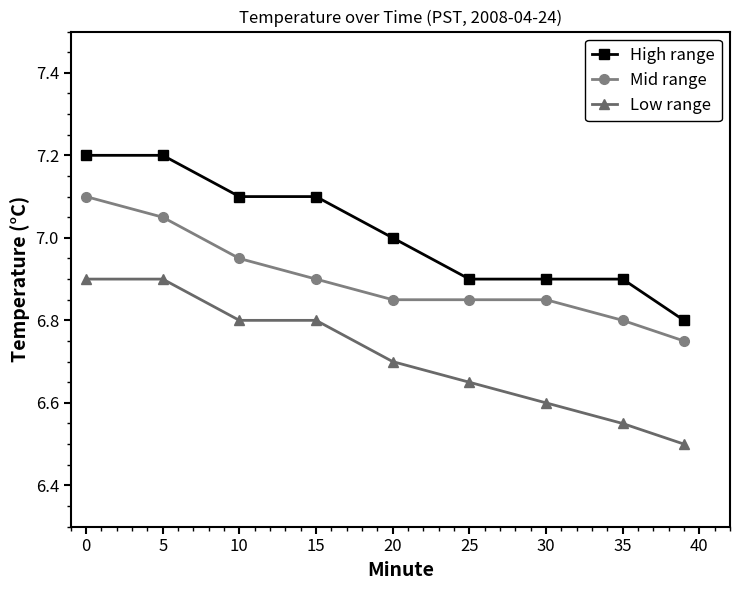

What is the highest value of the Mid range series?

7.1